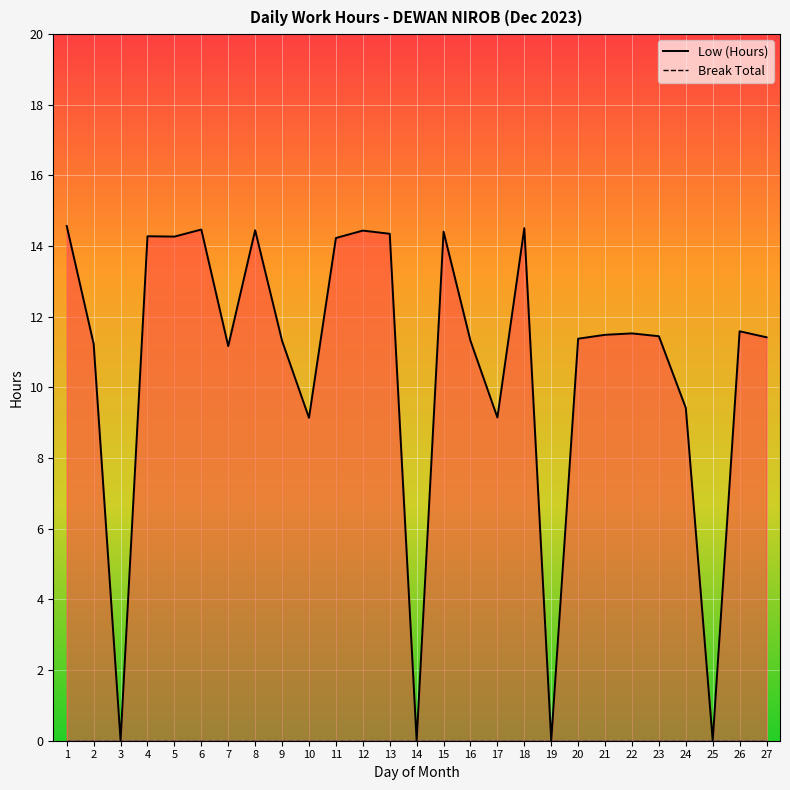

What is the difference between the maximum and minimum values?

14.6